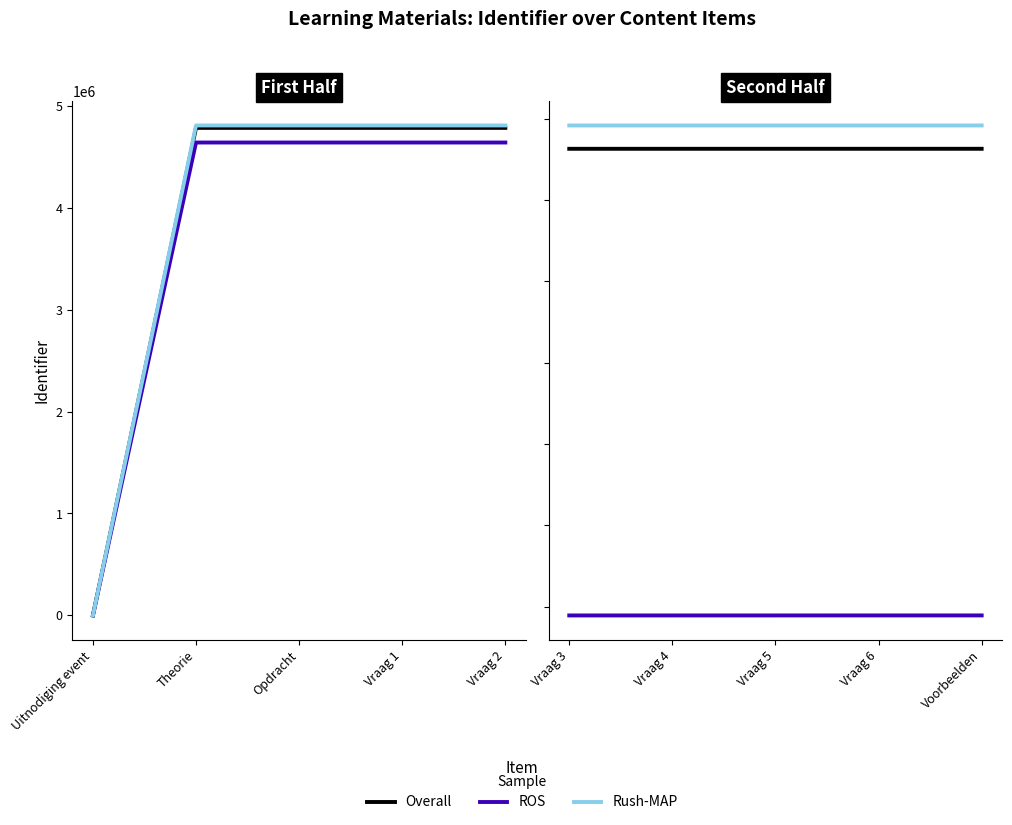

At Vraag 5, list the series in order from smallest to largest.

ROS, Overall, Rush-MAP